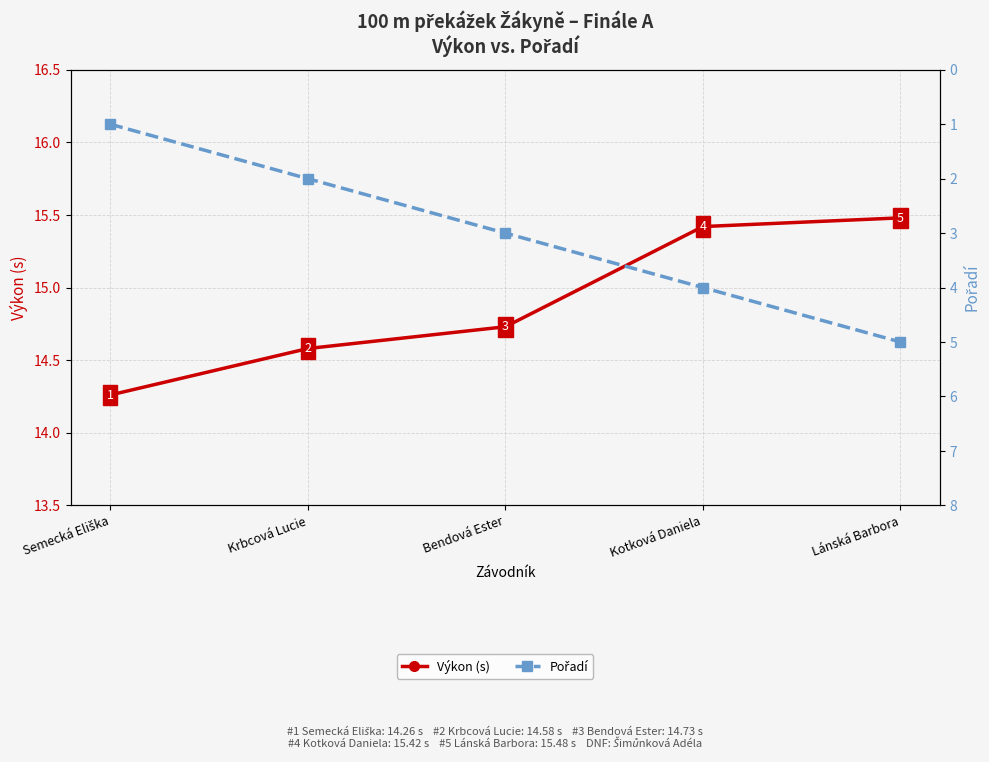

Does the chart display data point markers on the line(s)?

Yes